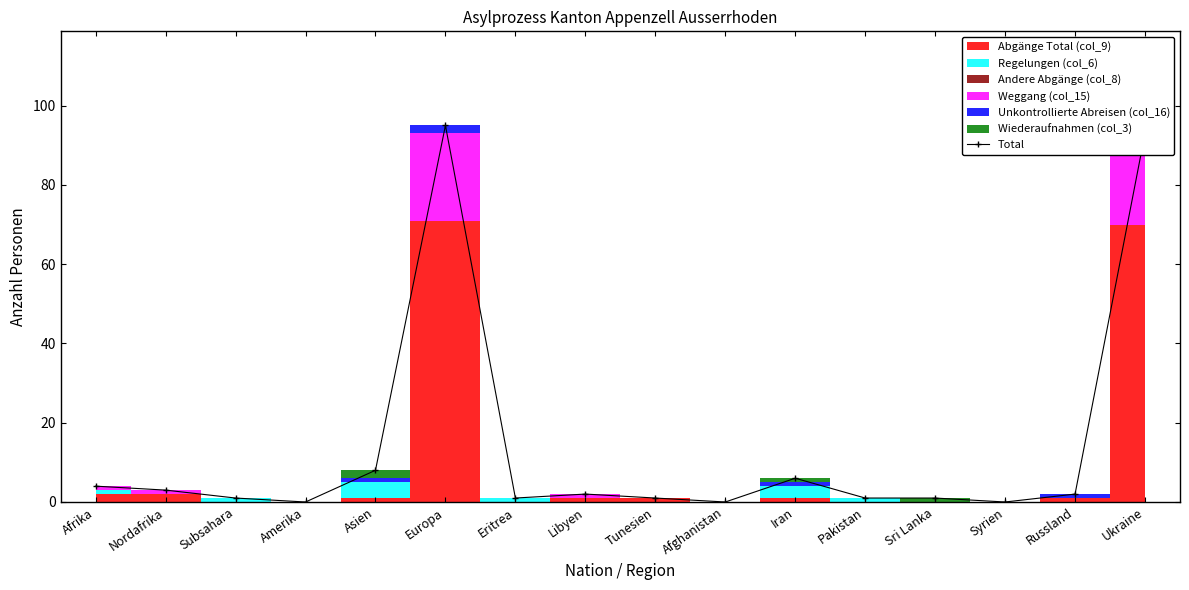

Which label corresponds to the largest value in the chart?

Europa